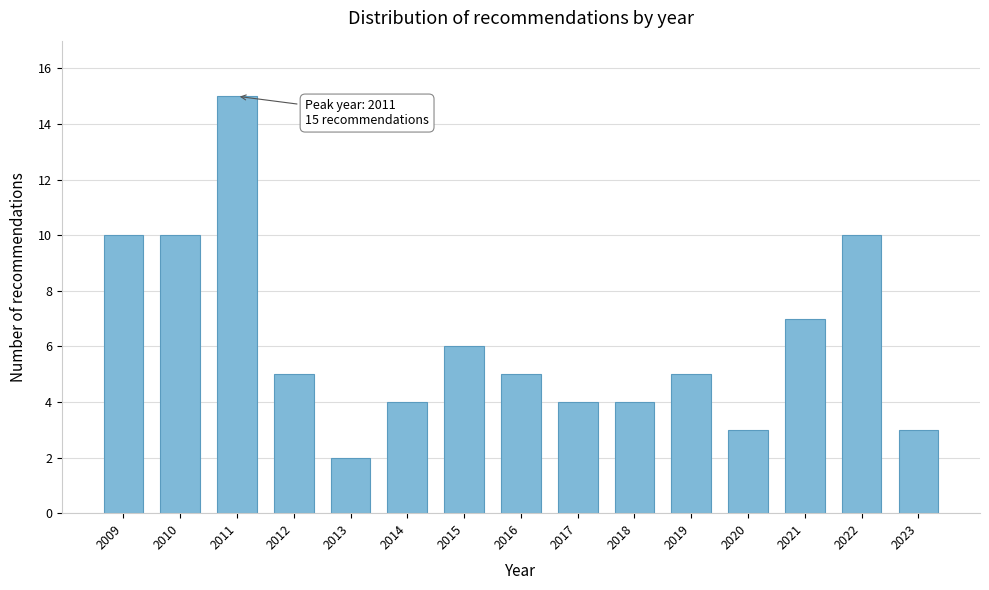

Reading right to left, list all the values displayed in this chart.

2023=3	2022=10	2021=7	2020=3	2019=5	2018=4	2017=4	2016=5	2015=6	2014=4	2013=2	2012=5	2011=15	2010=10	2009=10